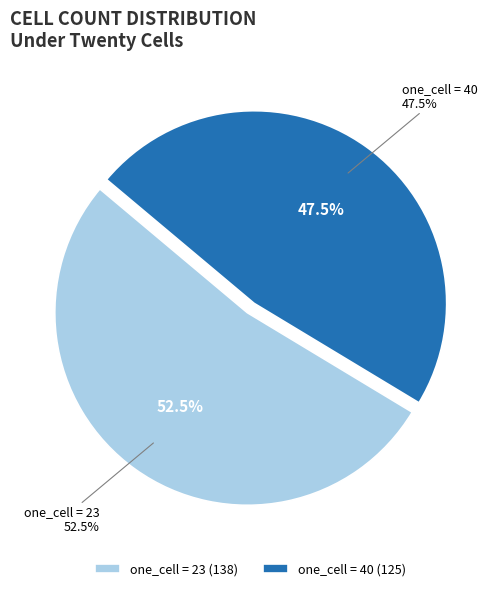

What percentage is NOT represented by one_cell=23?

47.5%